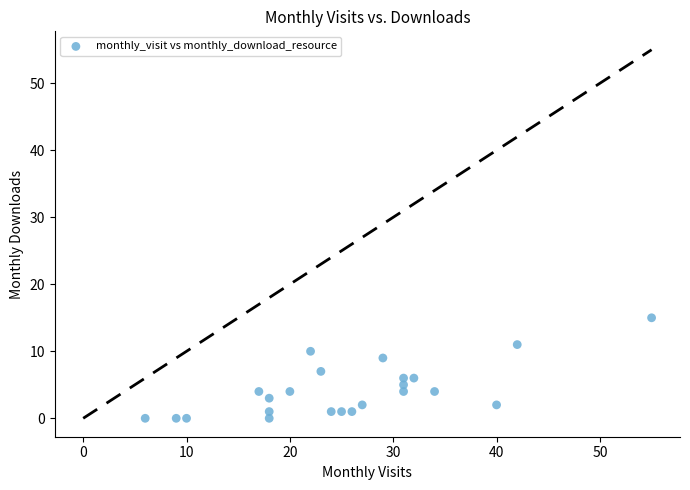

What is the range of X values (max minus min)?

49